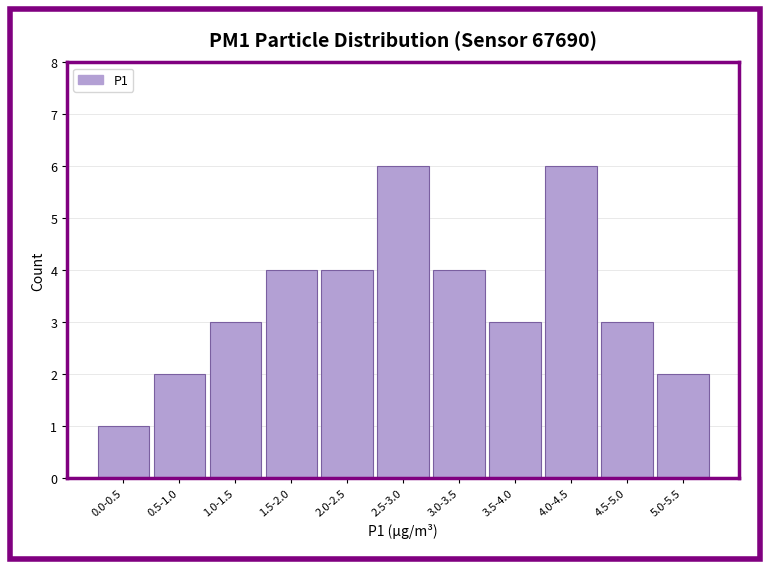

Reading right to left, what are all the values shown in this chart?

2	3	6	3	4	6	4	4	3	2	1